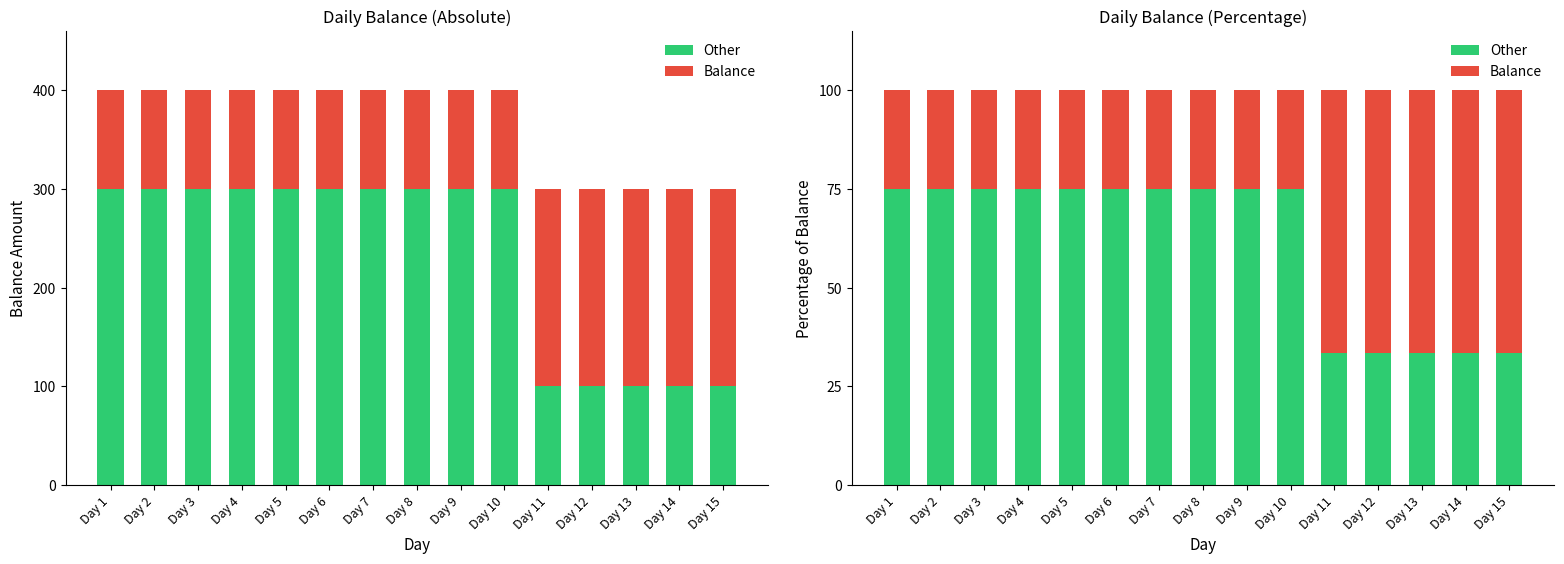

What value does the Other series have at Day 3?

75.0